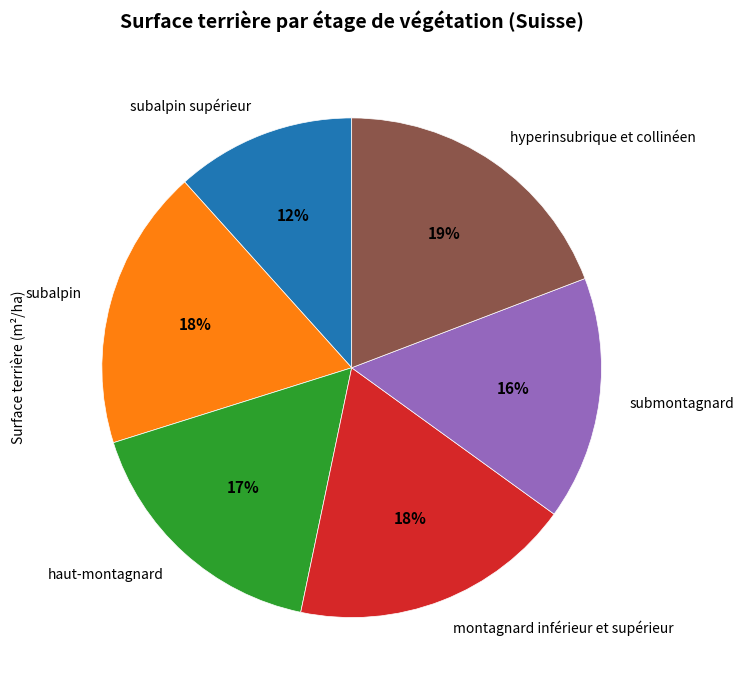

How many segments does this pie chart have?

6